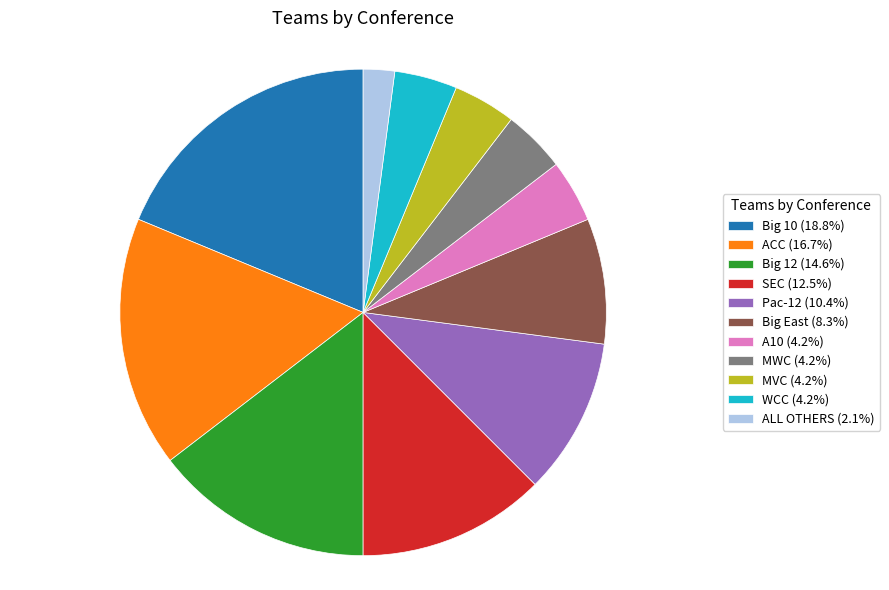

Is the sum of Big 12 (14.6%) and SEC (12.5%) greater than half?

No